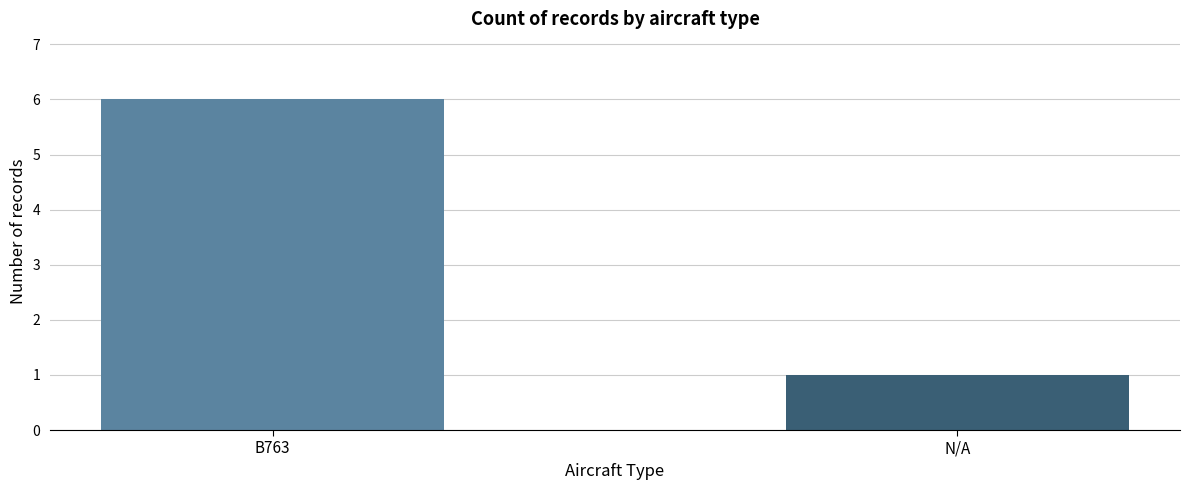

What is the sum of the values at N/A and B763?

7